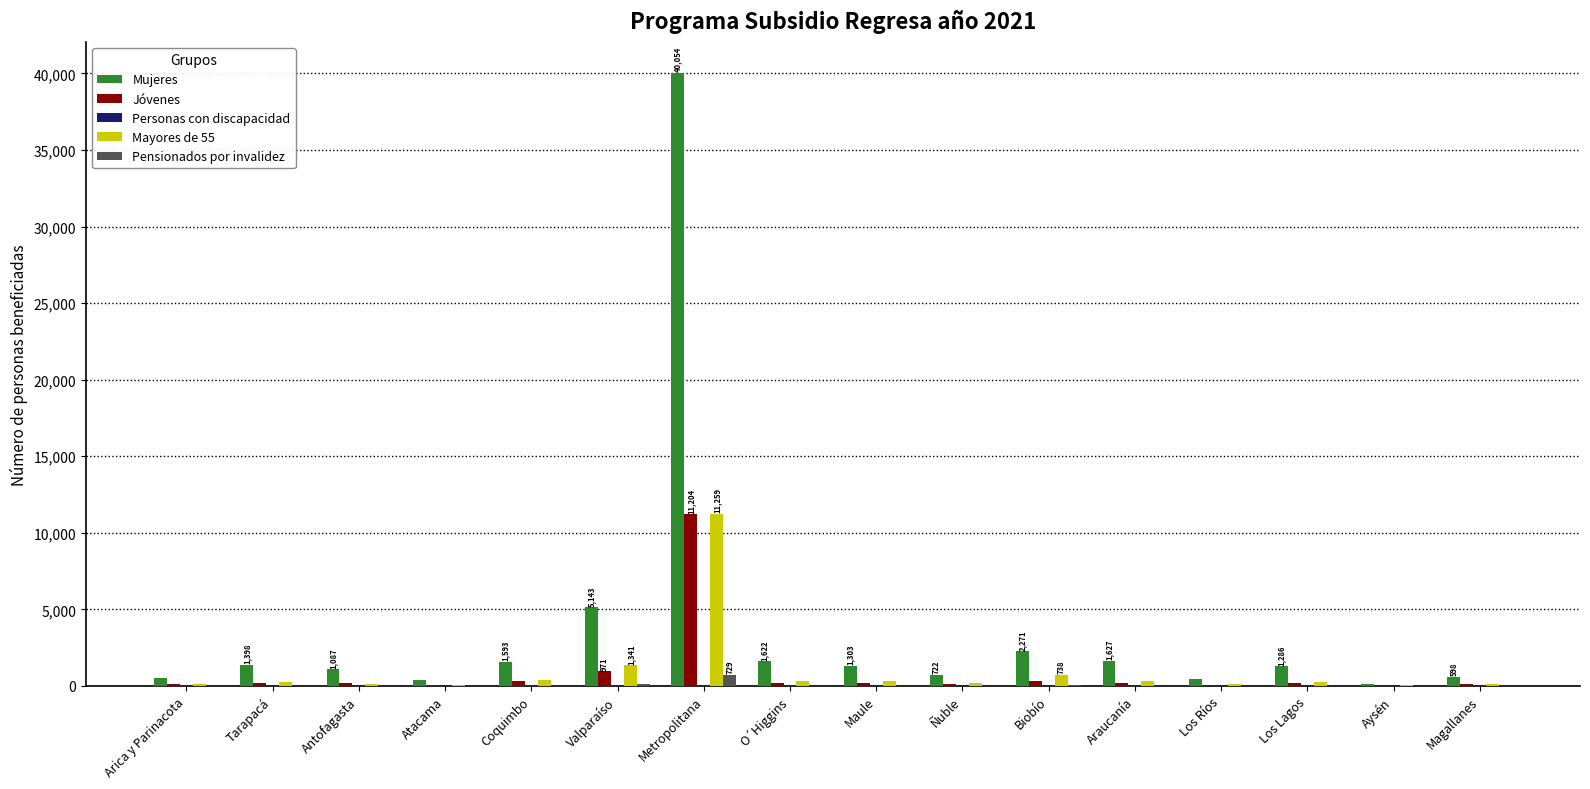

At which label does Mayores de 55 reach its peak?

Metropolitana